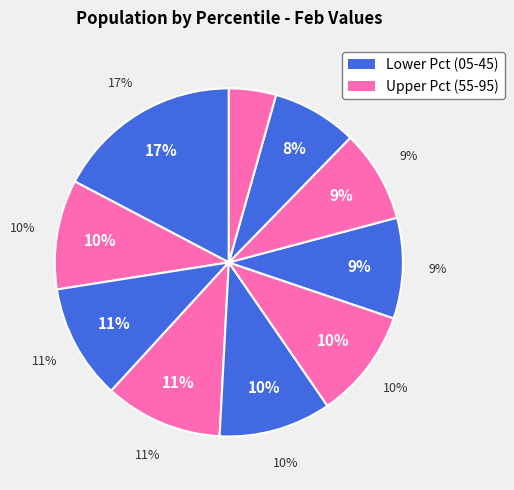

To the nearest percent, what is the difference between the largest and smallest slice percentages?

13%